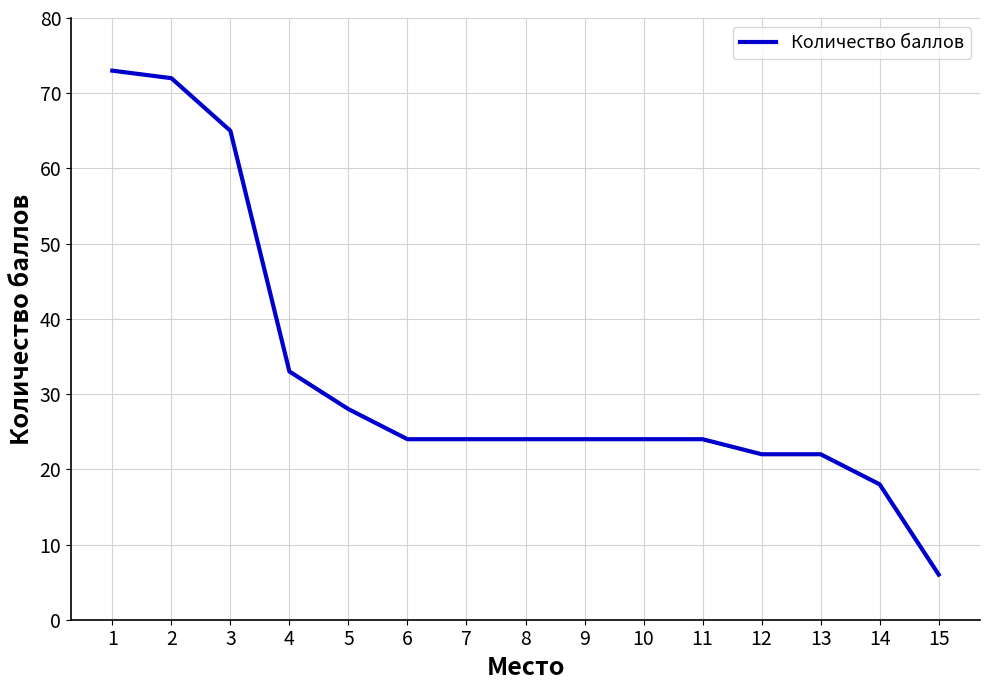

Between 10 and 5, which is larger?

5